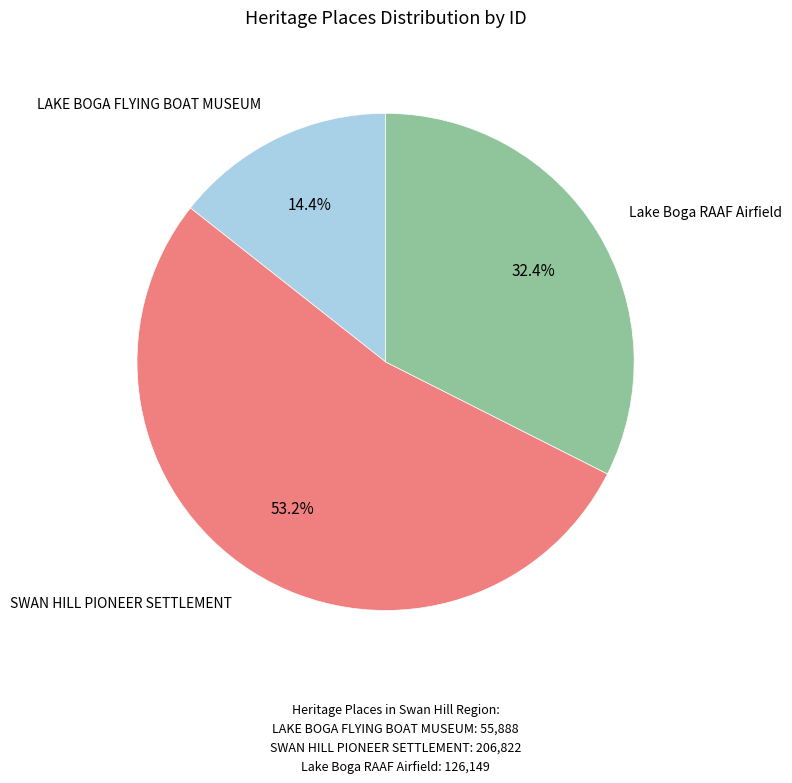

Is there any slice that represents more than half of the pie?

Yes